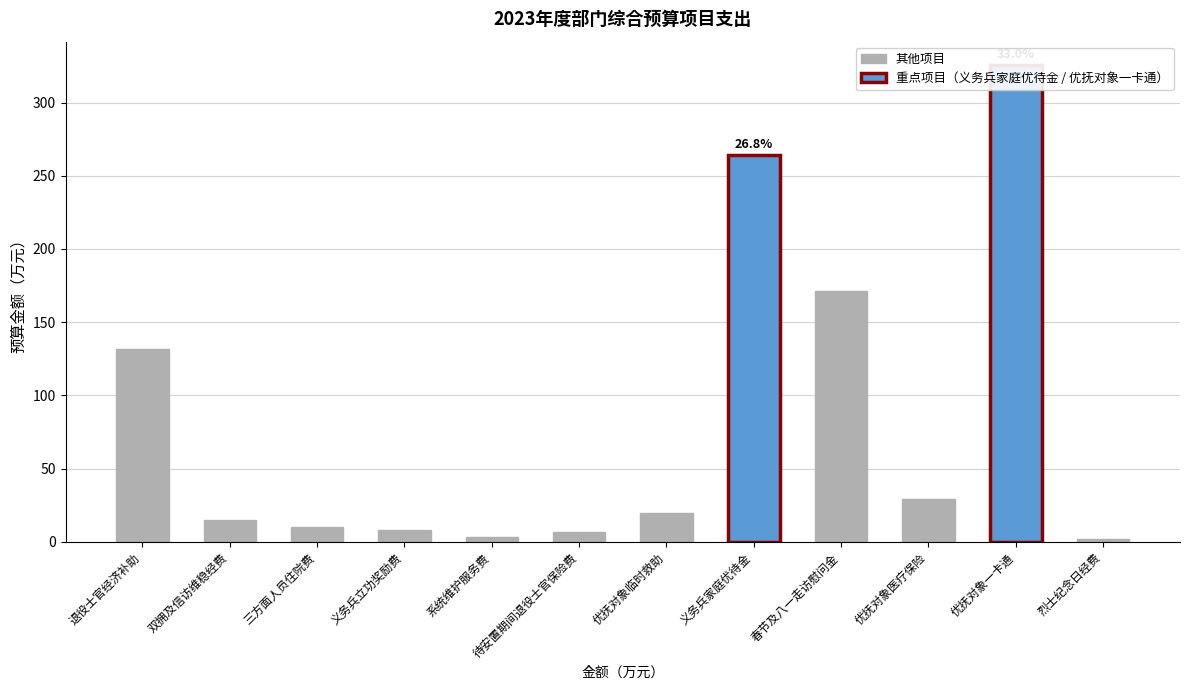

Does the chart contain stacked bars?

No